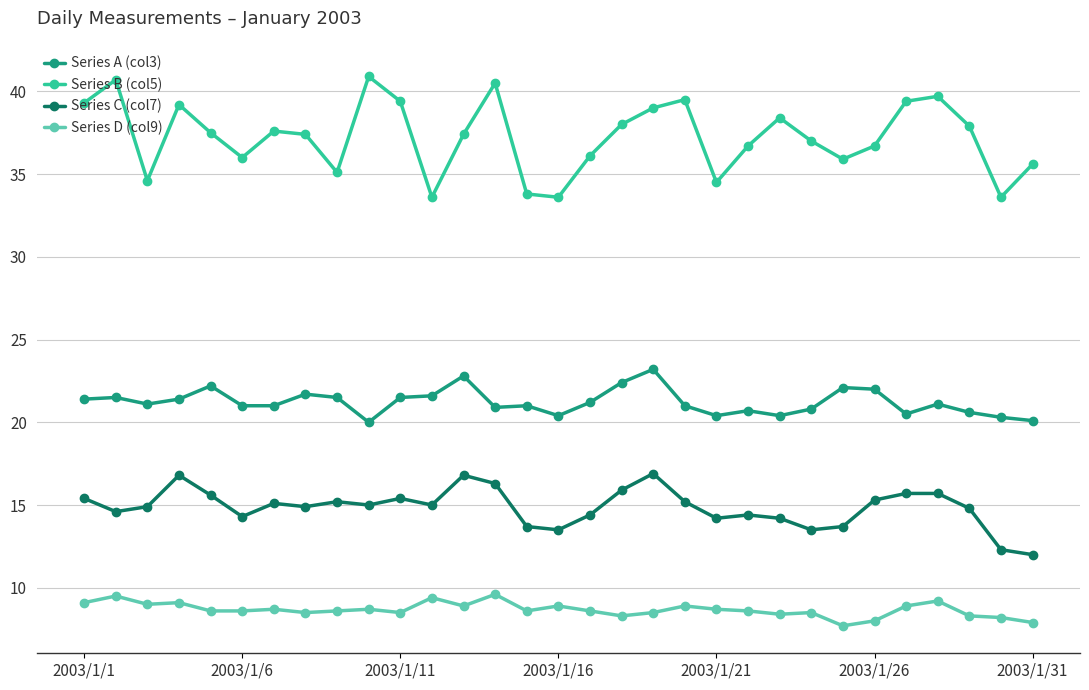

What are all the series names shown in the legend?

Series A (col3), Series B (col5), Series C (col7), Series D (col9)